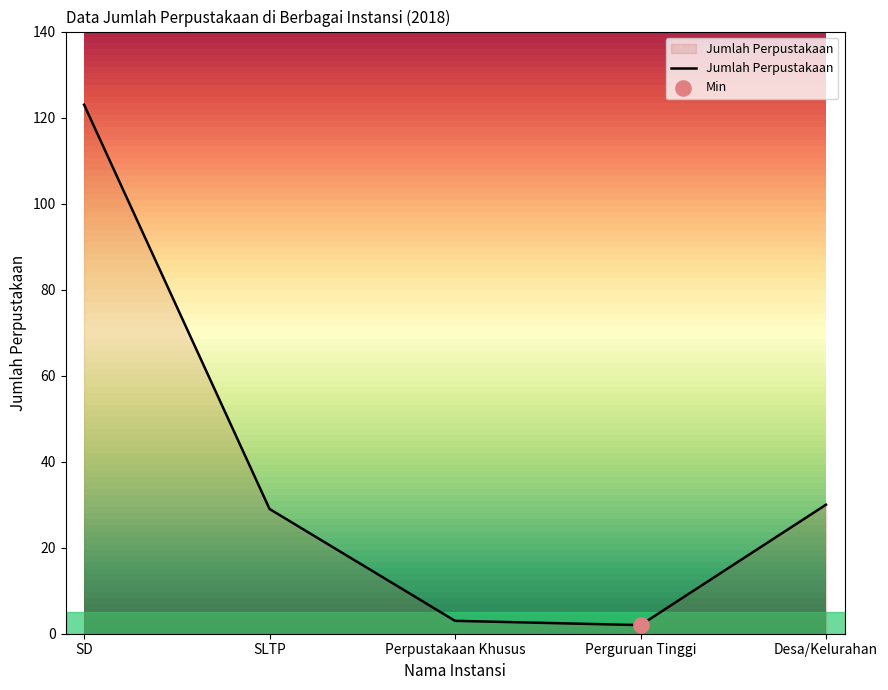

What is the ratio of the value at Perpustakaan Khusus to the value at Desa/Kelurahan?

0.1